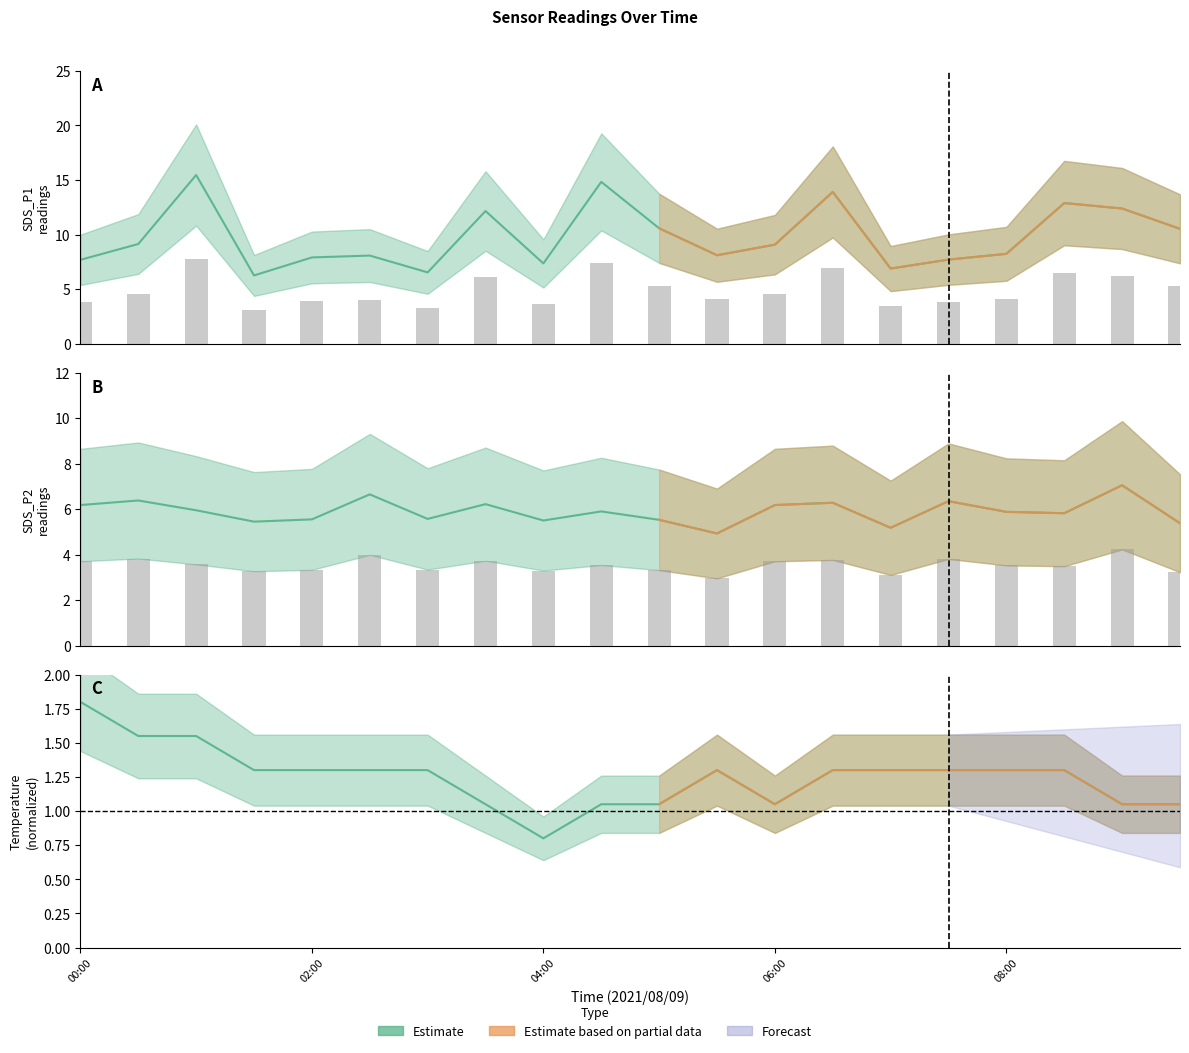

Between 01:30 and 09:00, which series saw the biggest shift?

SDS_P1